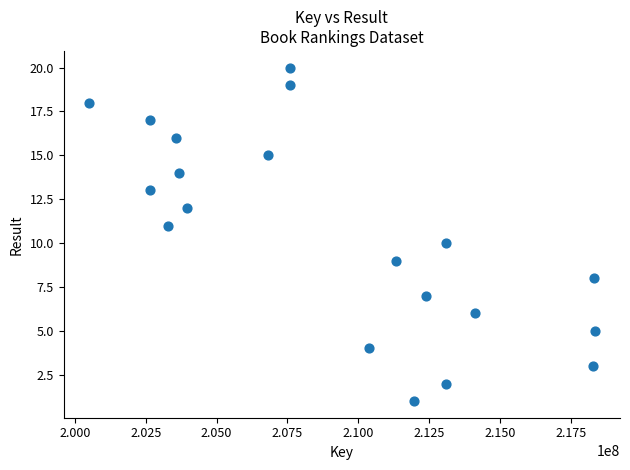

What is the range of X values (max minus min)?

17837669